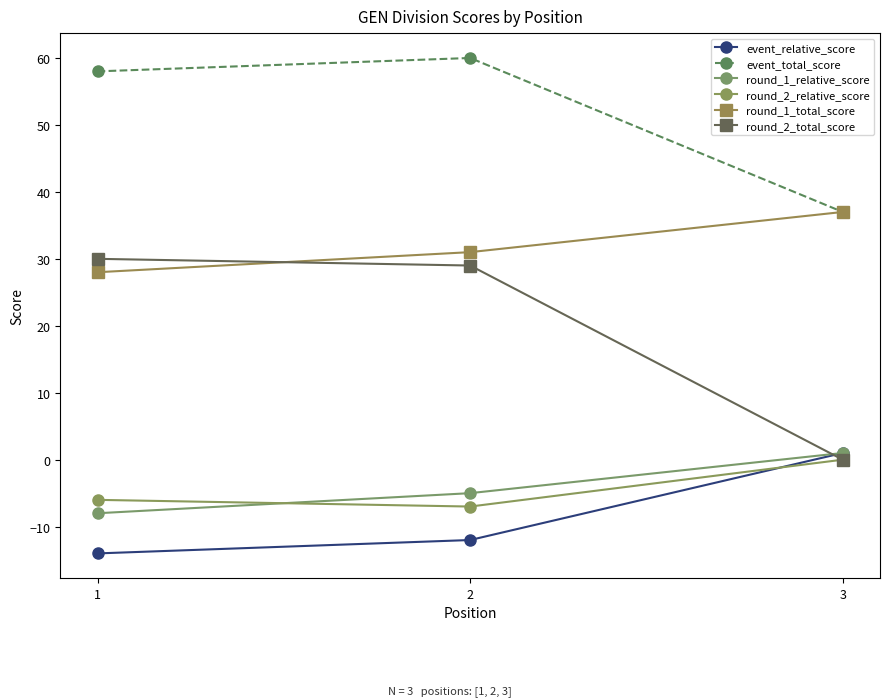

Between 1 and 2, which series saw the biggest shift?

round_1_relative_score